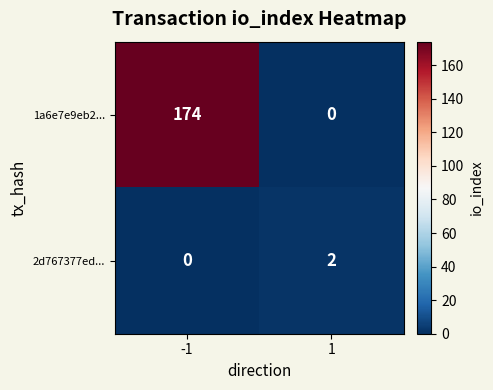

Reading left to right, list all the values displayed in this chart.

1a6e7e9eb2...: 174	0
2d767377ed...: 0	2